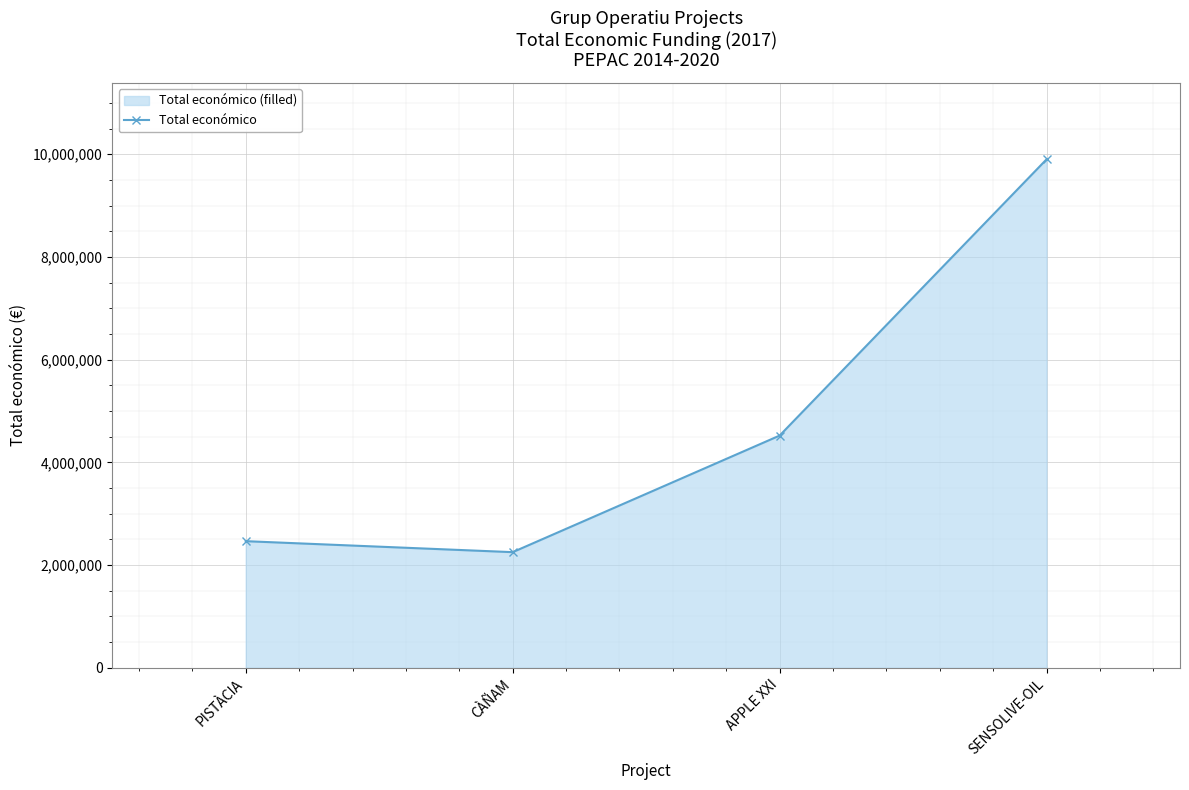

What is the smallest value displayed?

2250674